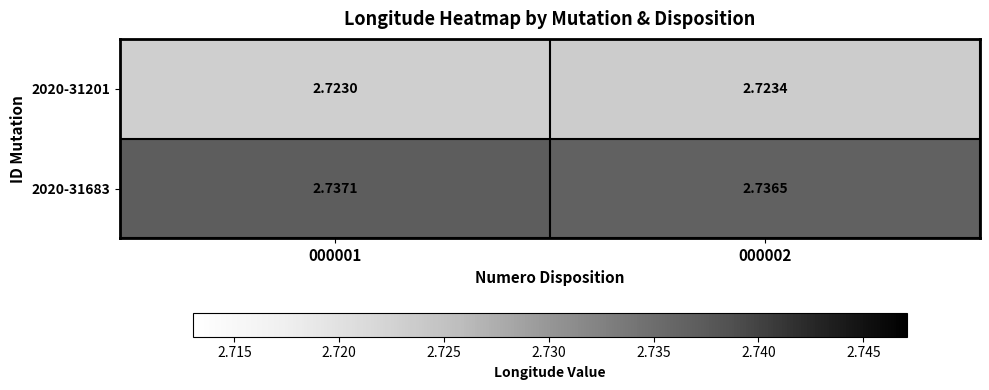

Which label corresponds to the smallest value in the chart?

000001